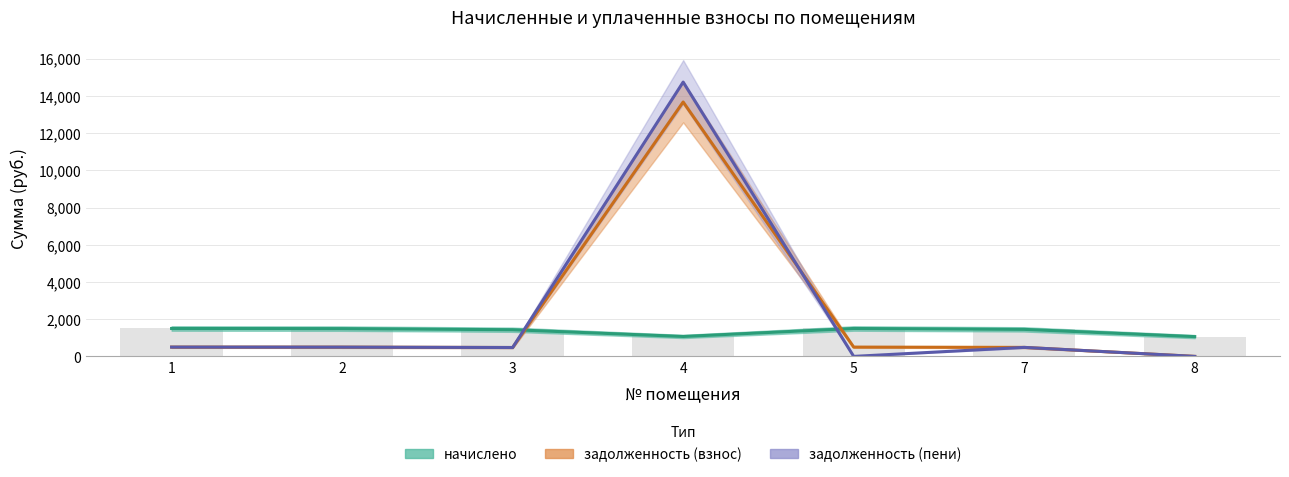

Which series has the largest total across all categories?

задолженность (пени)